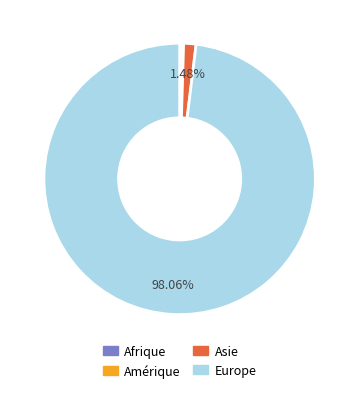

Which category has the biggest portion of the pie?

Europe